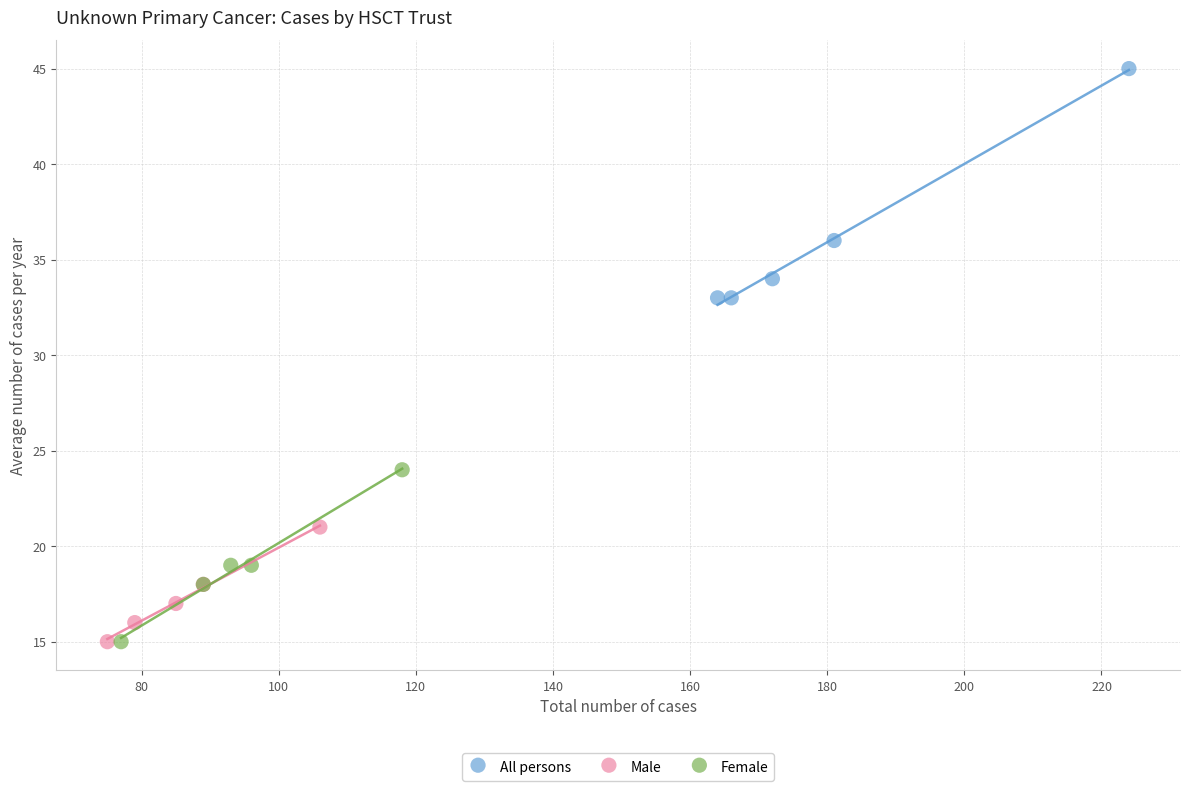

Which series reaches the maximum Y coordinate?

All persons